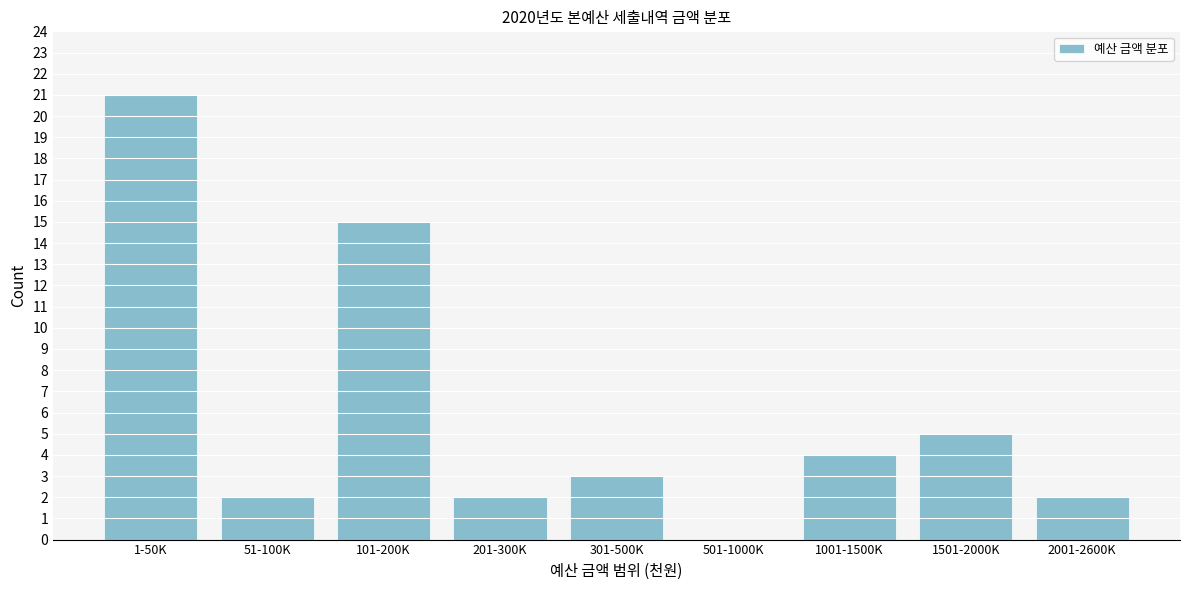

Reading left to right, transcribe all the data shown in this chart.

1-50K=21	51-100K=2	101-200K=15	201-300K=2	301-500K=3	501-1000K=0	1001-1500K=4	1501-2000K=5	2001-2600K=2